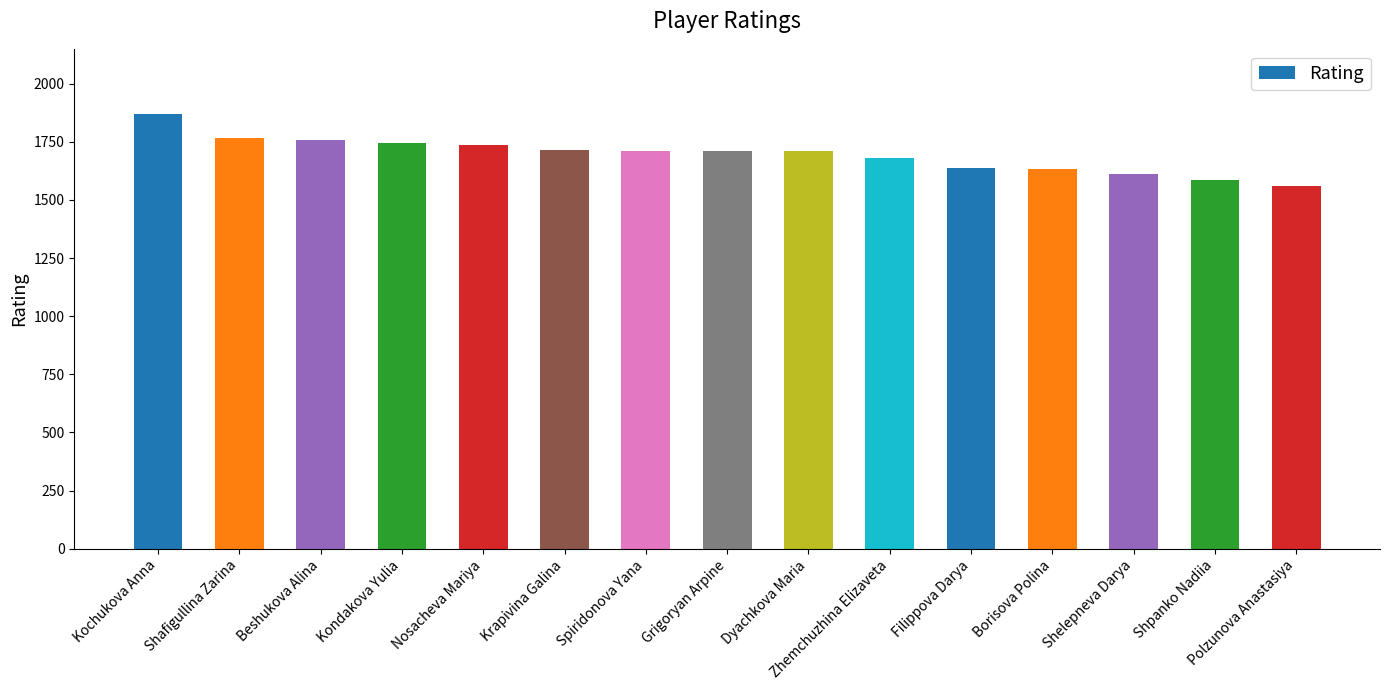

Count the number of data series in this chart.

1